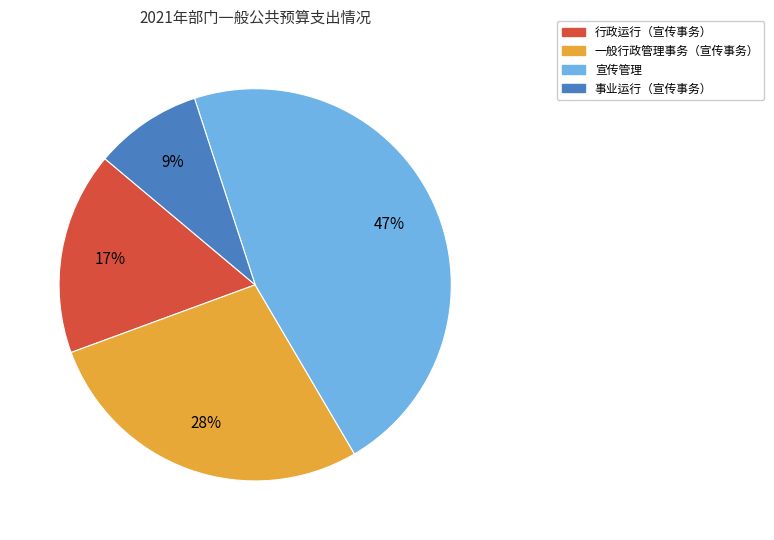

Combined, do 行政运行（宣传事务） and 一般行政管理事务（宣传事务） account for over 50%?

No